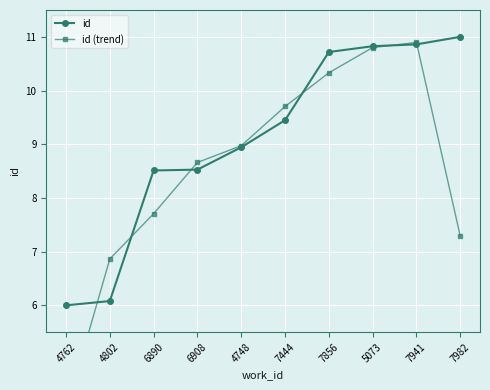

At which category does the chart reach its peak across all series?

7982